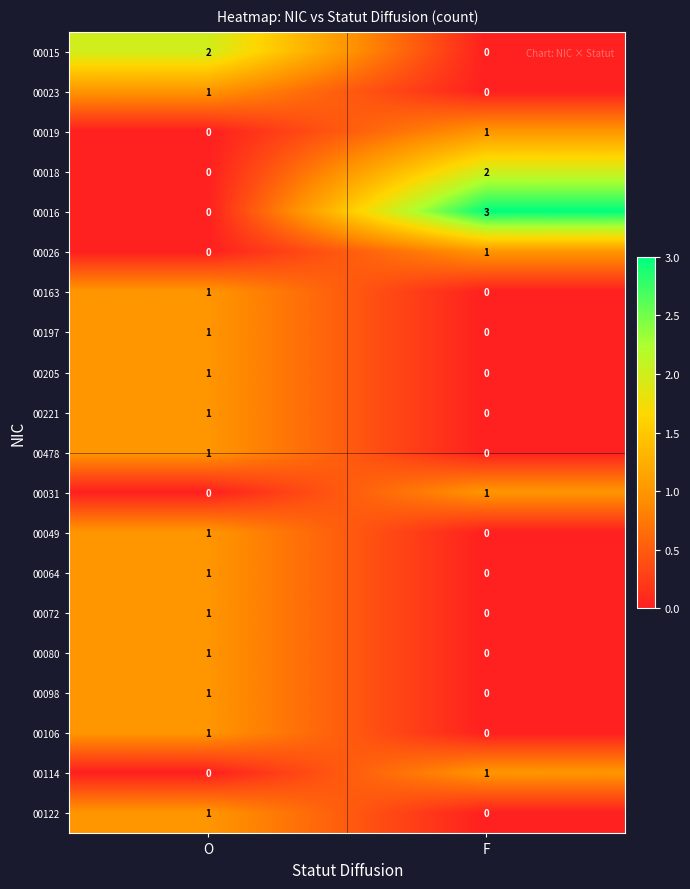

Is it true that 00122 equals 0 at F?

True